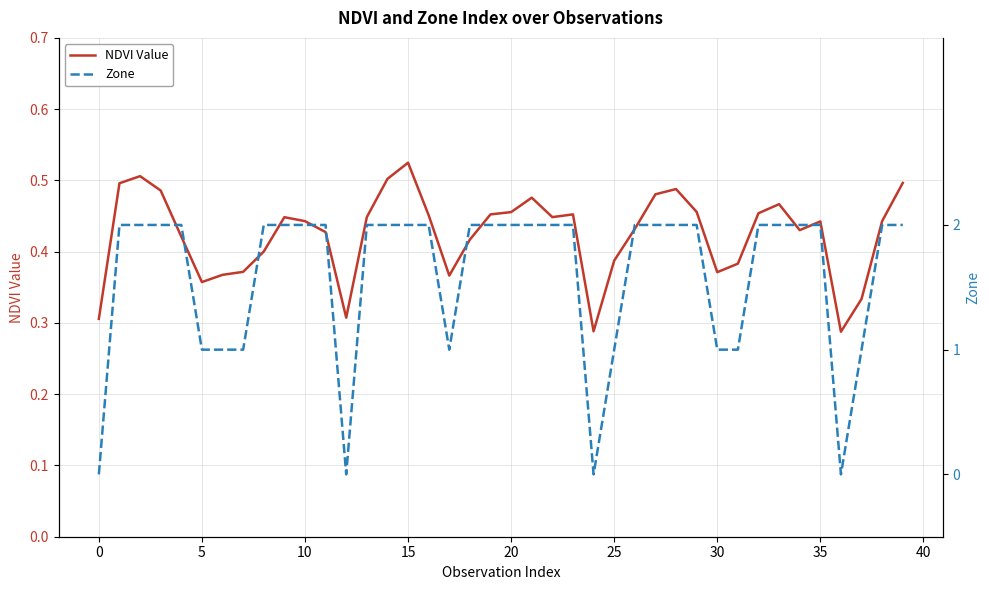

Rank the series by their average value, from highest to lowest.

Zone, NDVI Value